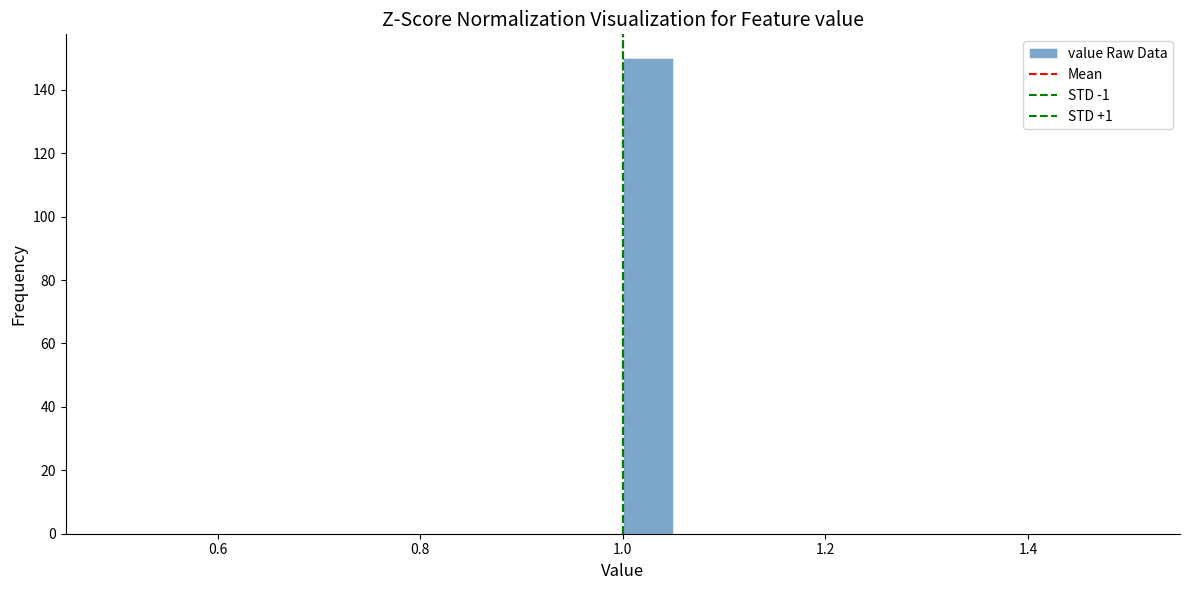

Around what value on the x-axis is the tallest bar? Give the approximate position of its centre, as read against the axis.

1.02